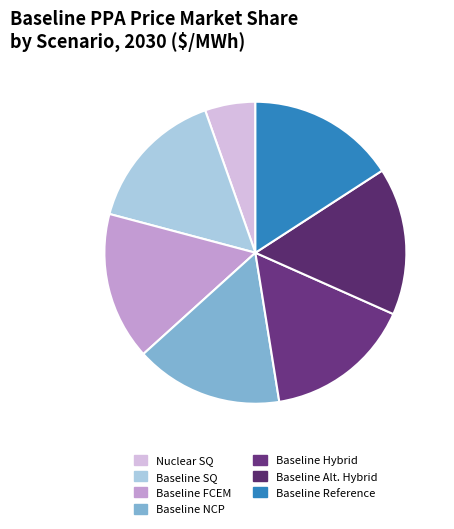

What is the smallest slice in the pie chart?

Nuclear SQ